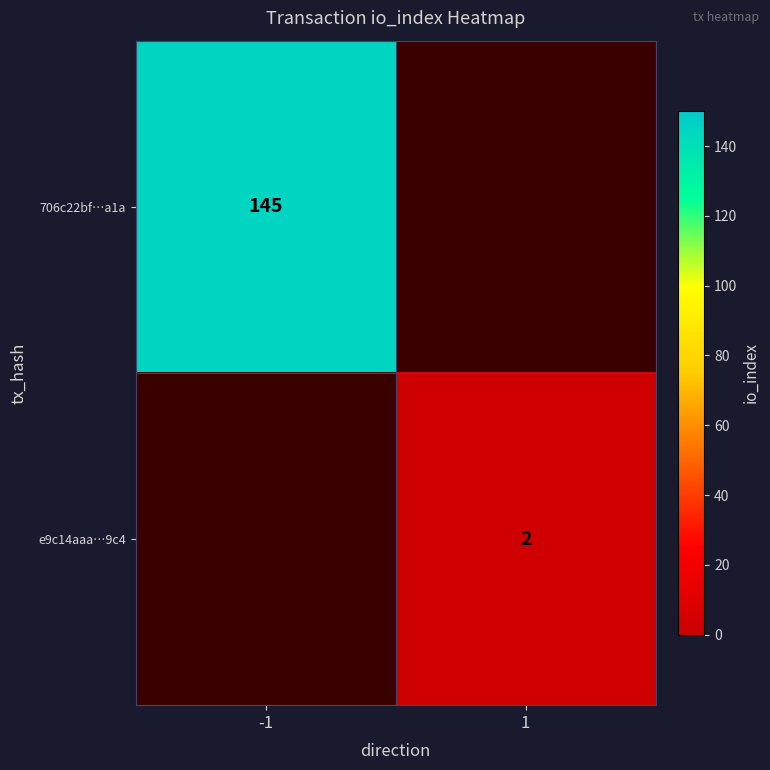

The value of 706c22bf…a1a at -1 is 70.9. True or false?

False